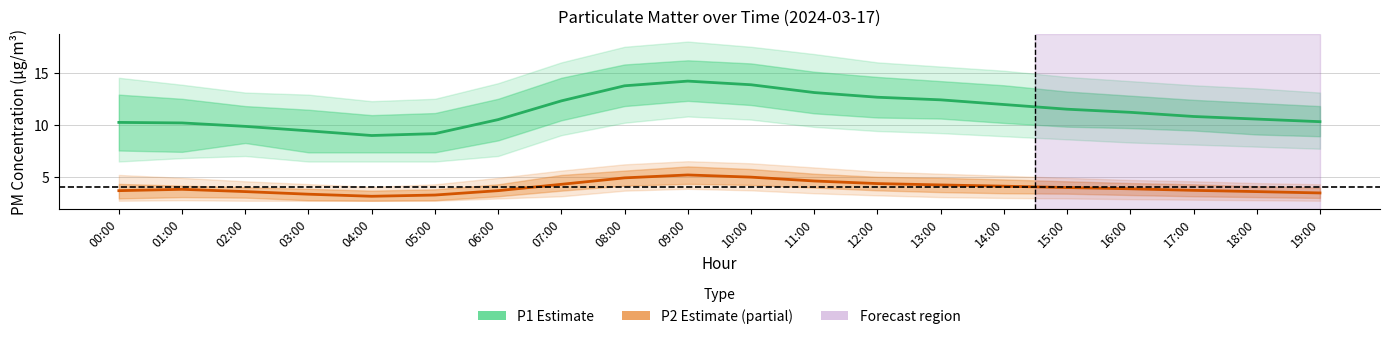

True or false: P1 (Estimate) and P2 (Partial) intersect in this chart.

False